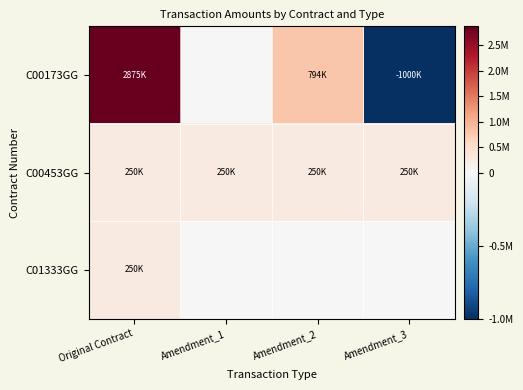

At which category is the sum across all series the highest?

Original Contract